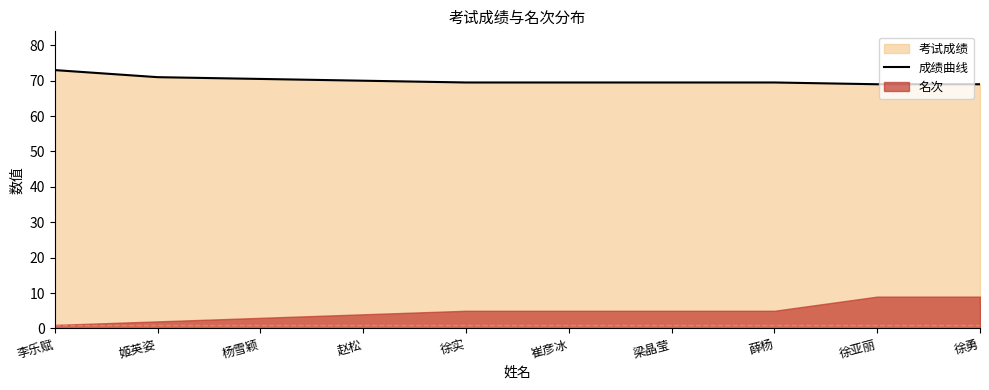

Reading right to left, extract all data points from this chart.

徐勇=69.0	徐亚丽=69.0	薛杨=69.5	梁晶莹=69.5	崔彦冰=69.5	徐实=69.5	赵松=70.0	杨雪颖=70.5	姬英姿=71.0	李乐赋=73.0